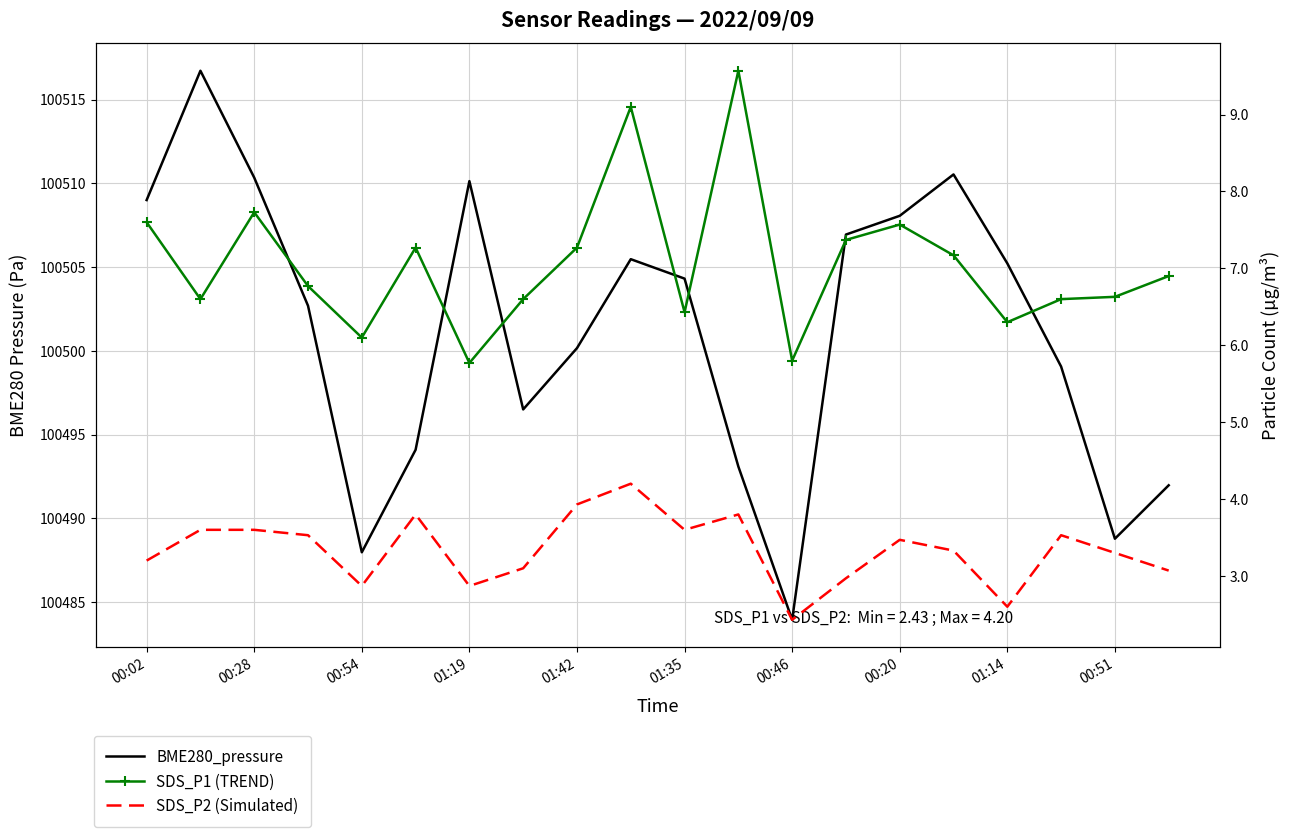

True or false: SDS_P2 (Simulated) has a value of 3.8 at 11.

True